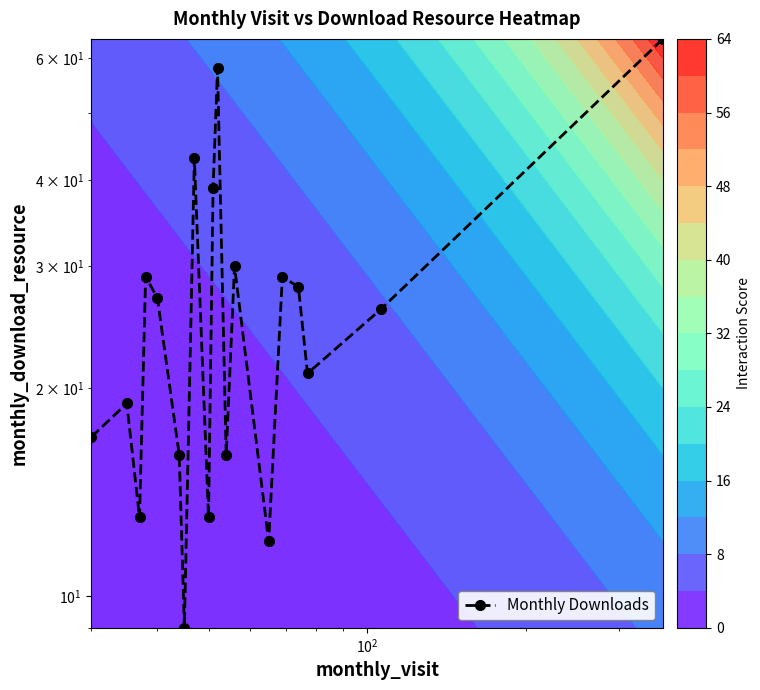

Is it true that the value at $\mathdefault{10^{3}}$ is 51?

False